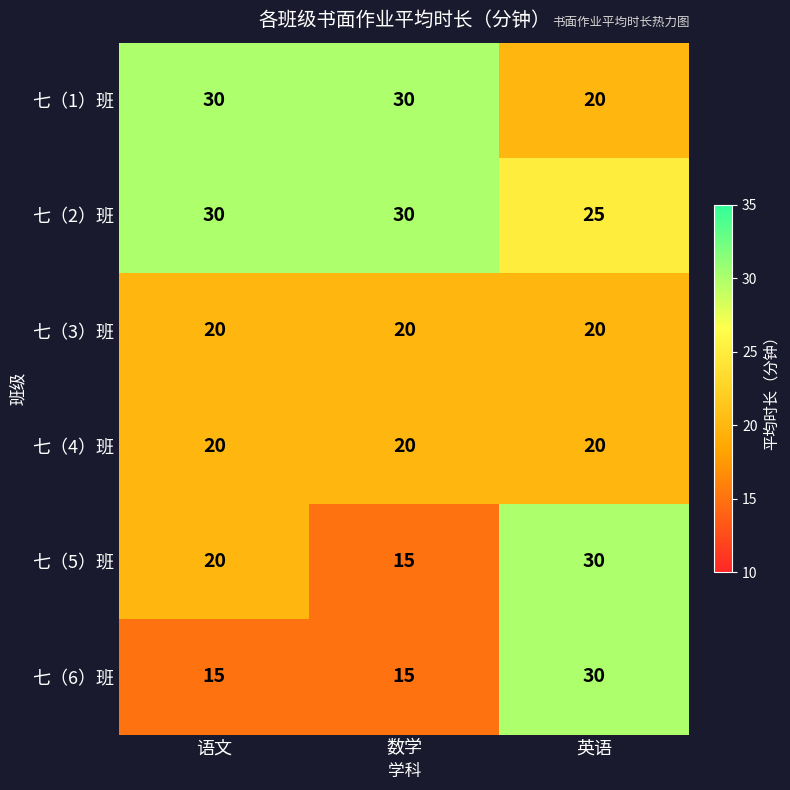

How many data points does each series have?

3